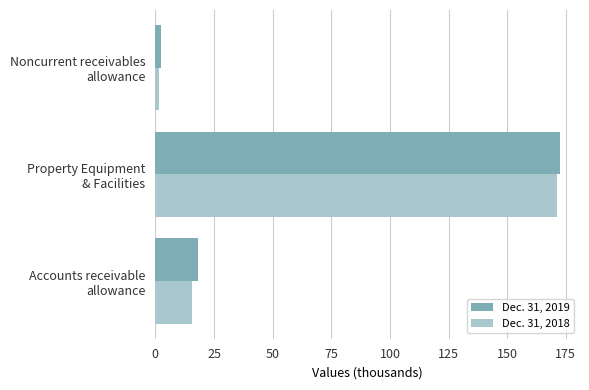

What is the difference between the maximum and second lowest values in the Dec. 31, 2019 series?

154.3